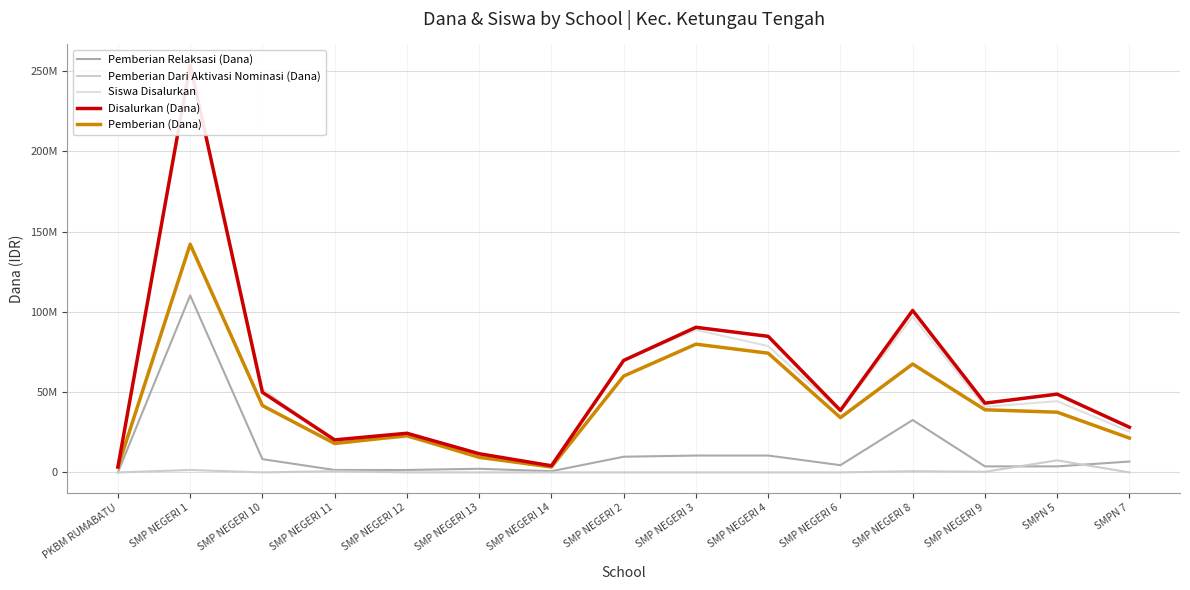

What is the difference between the second highest and second lowest values in the Pemberian Relaksasi (Dana) series?

31875000.0